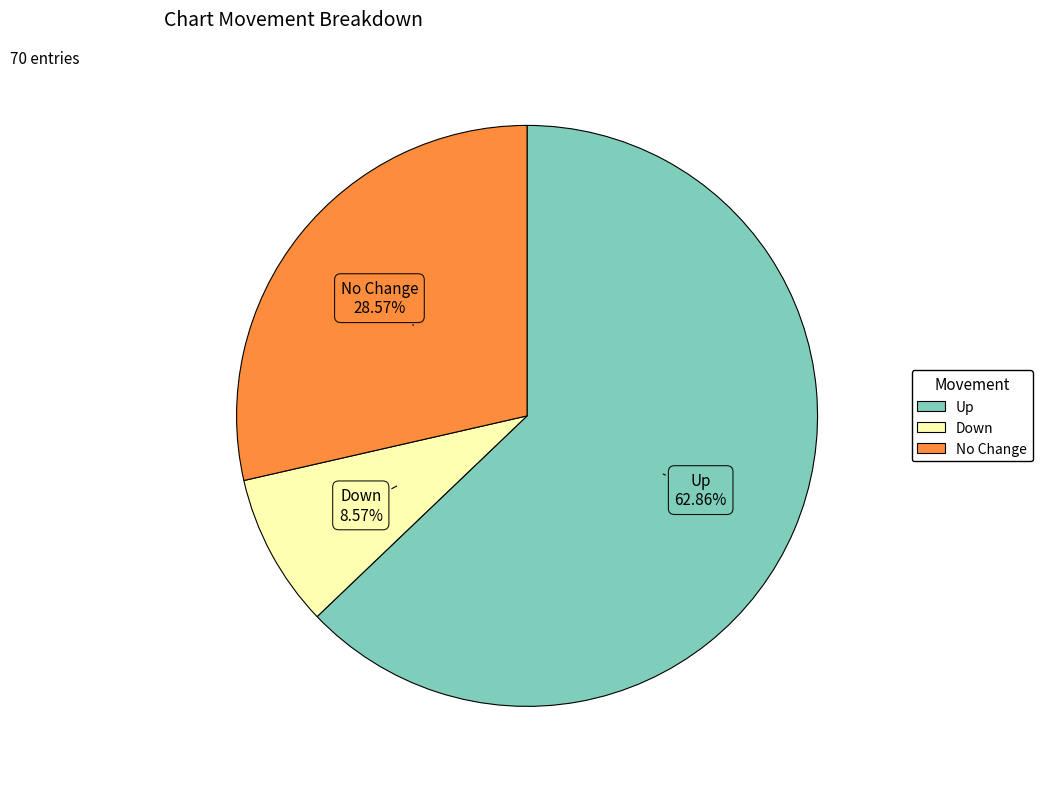

Does any single category account for the majority?

Yes